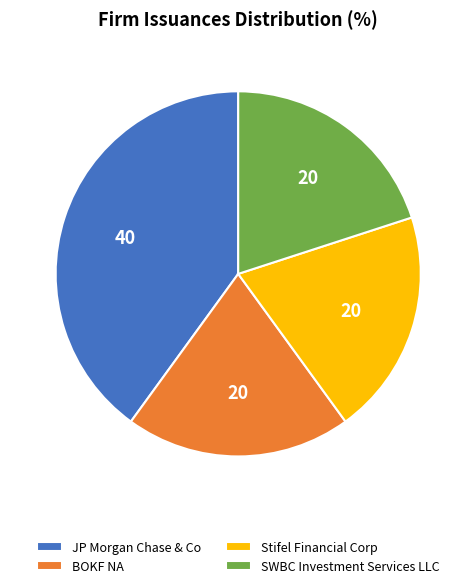

Combined, do SWBC Investment Services LLC and JP Morgan Chase & Co account for over 50%?

Yes